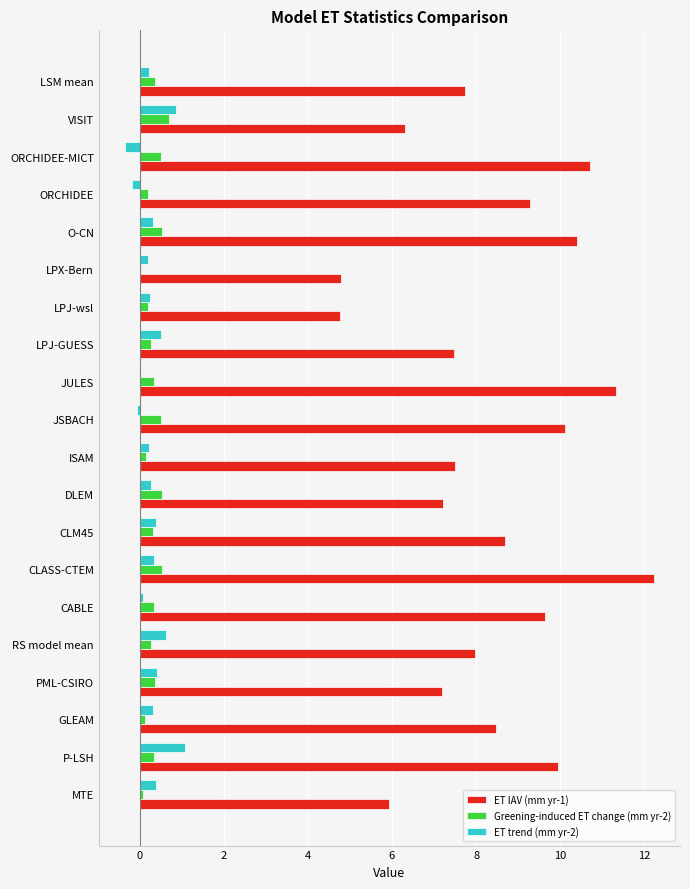

What is the maximum value for Greening-induced ET change (mm yr-2)?

0.7